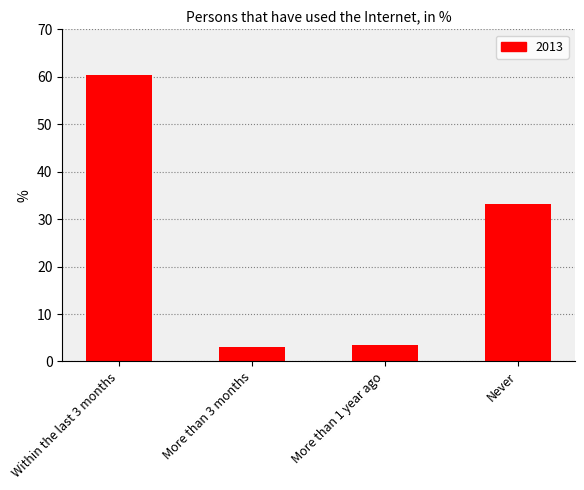

Which label corresponds to the largest value in the chart?

Within the last 3 months